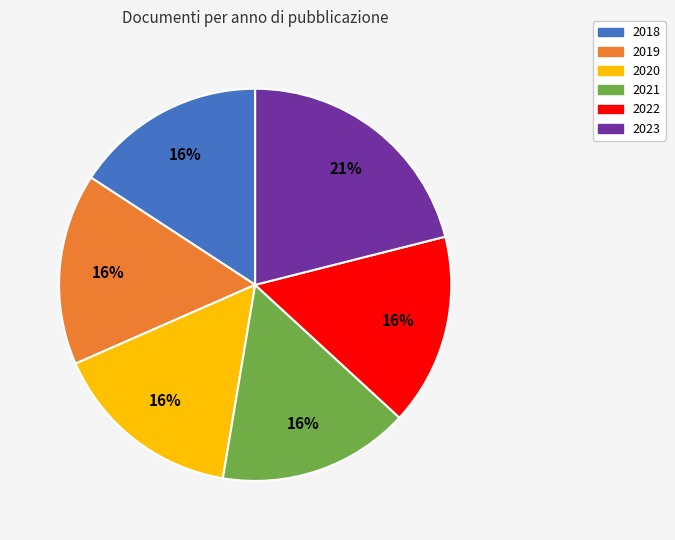

To the nearest percent, what is the combined percentage of 2022 and 2023?

37%